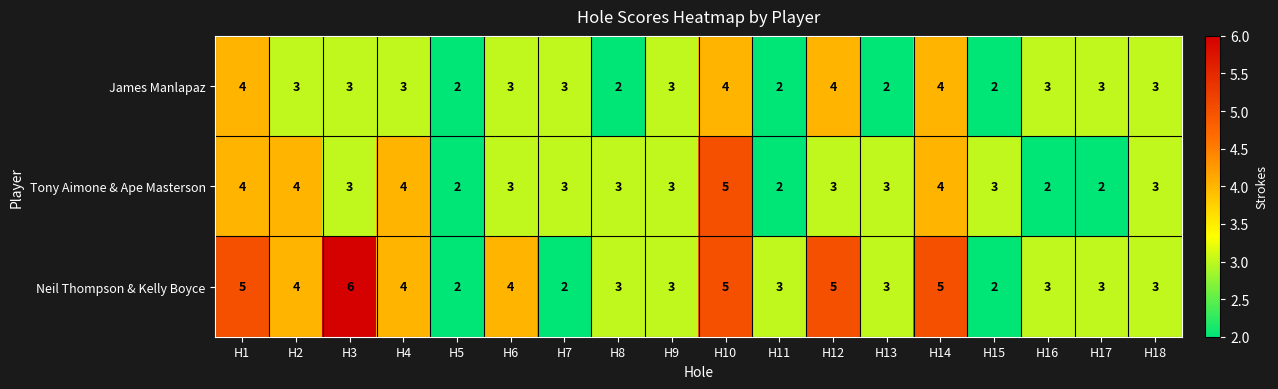

What is the sum of all Neil Thompson & Kelly Boyce values?

65